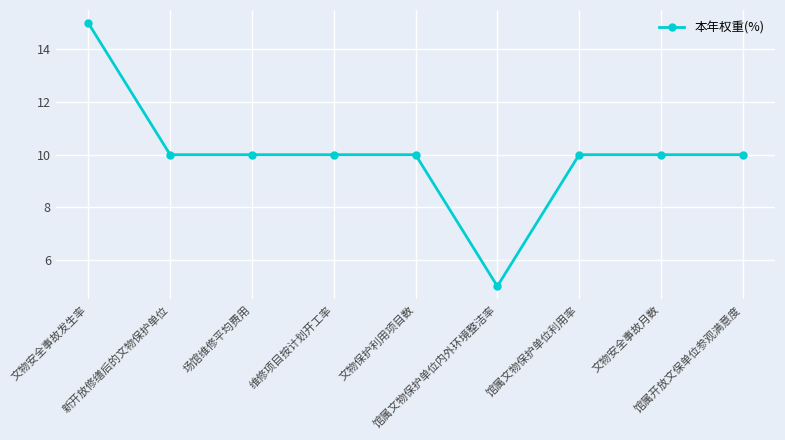

Is this an area chart (filled region under the line)?

No